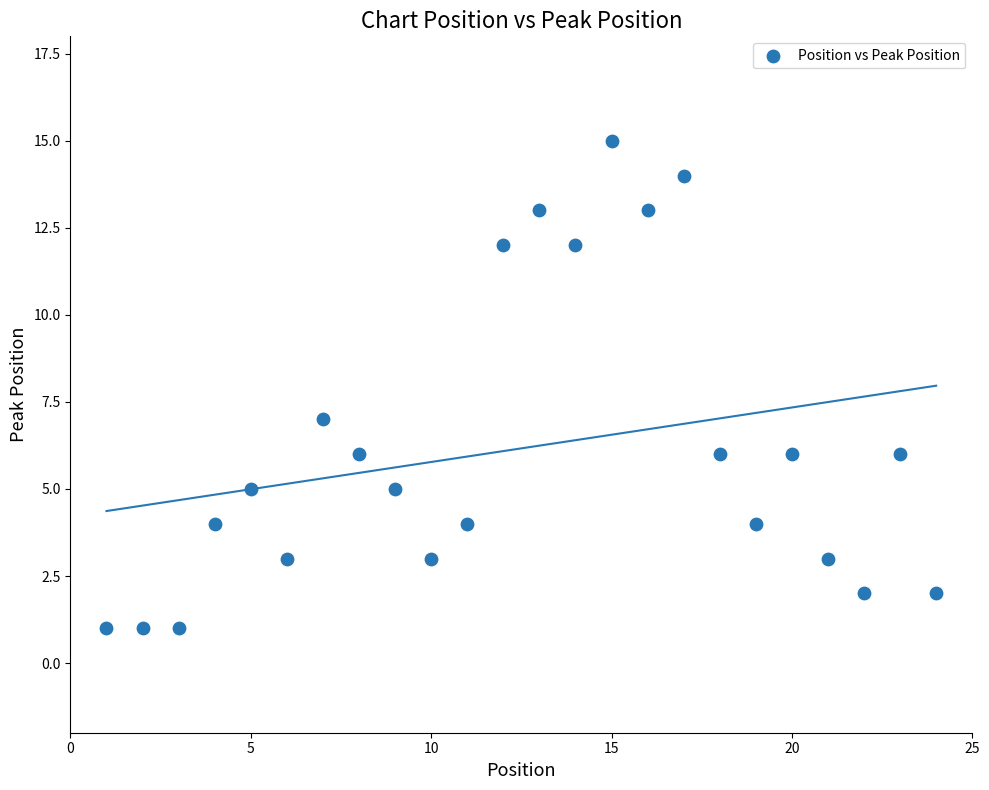

What Y value in the scatter plot is closest to 8?

7